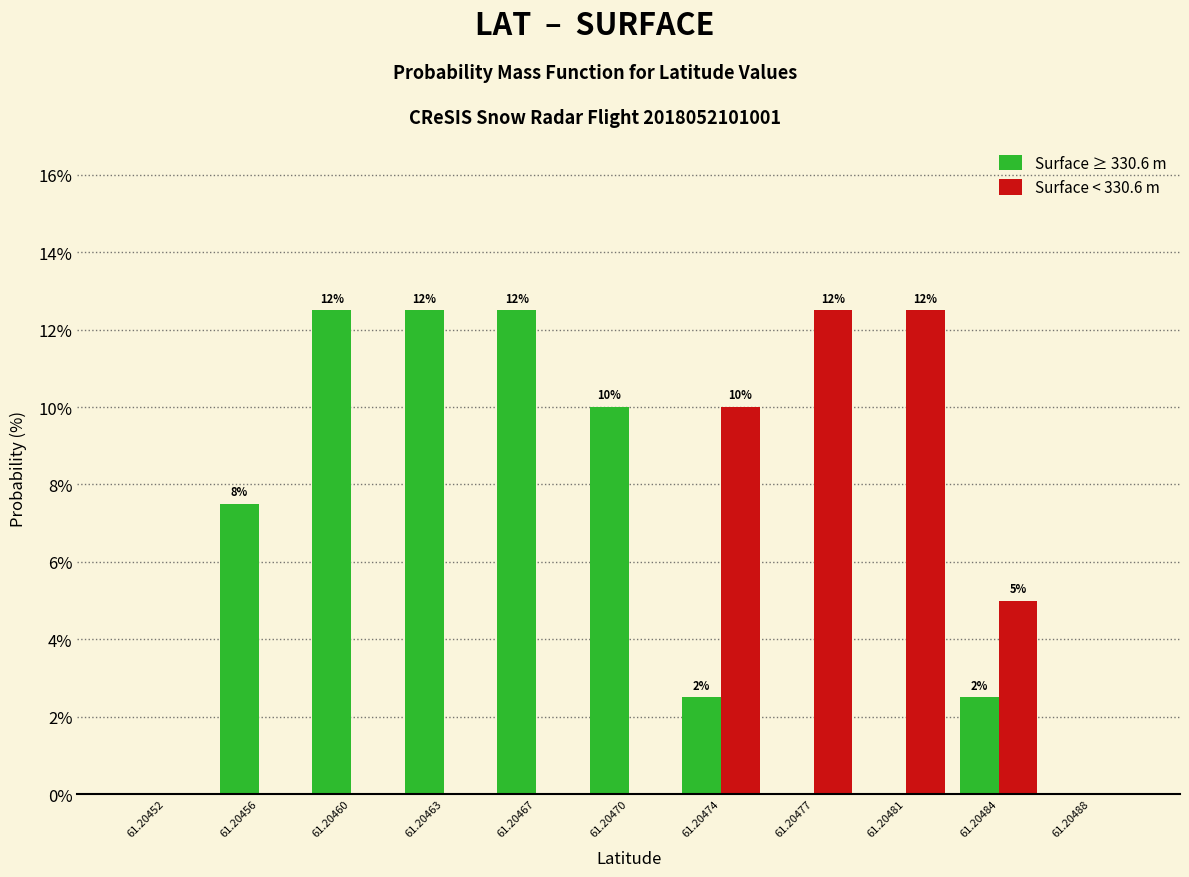

What are all the series names shown in the legend?

Surface ≥ 330.6 m, Surface < 330.6 m